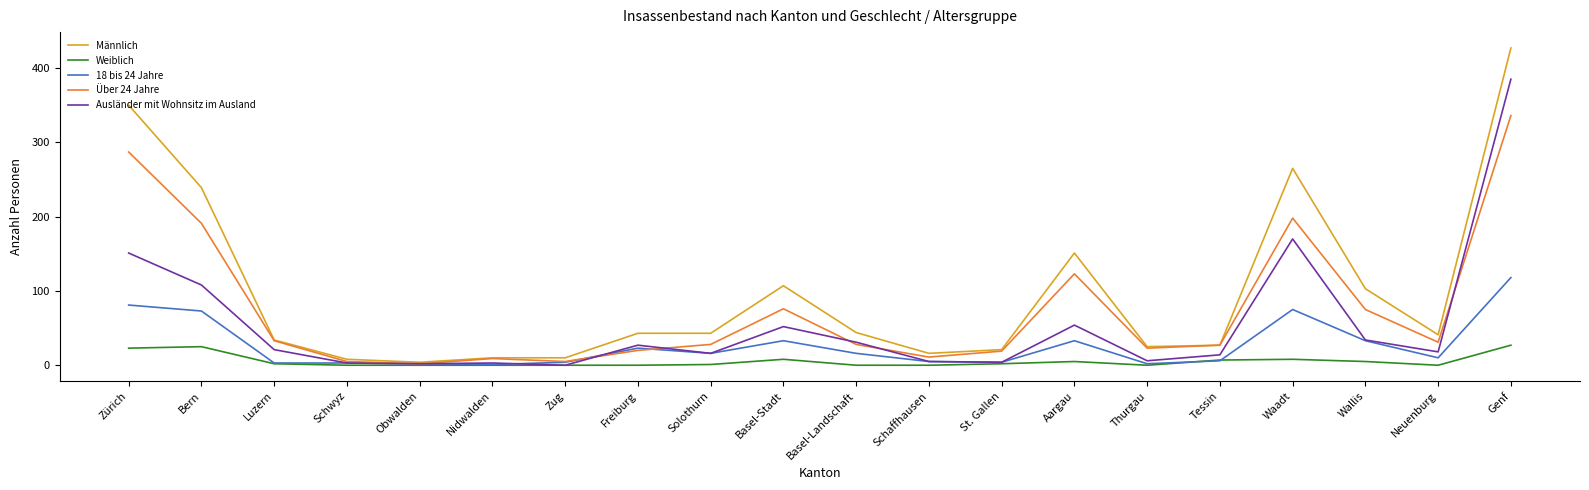

True or false: Ausländer mit Wohnsitz im Ausland and Über 24 Jahre cross at least once.

True